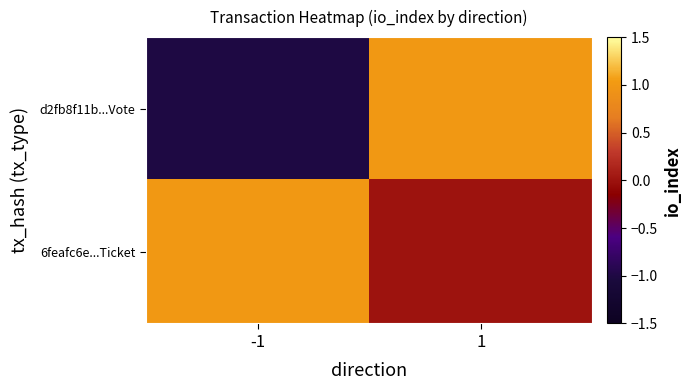

At how many categories does at least one series exceed 0?

2